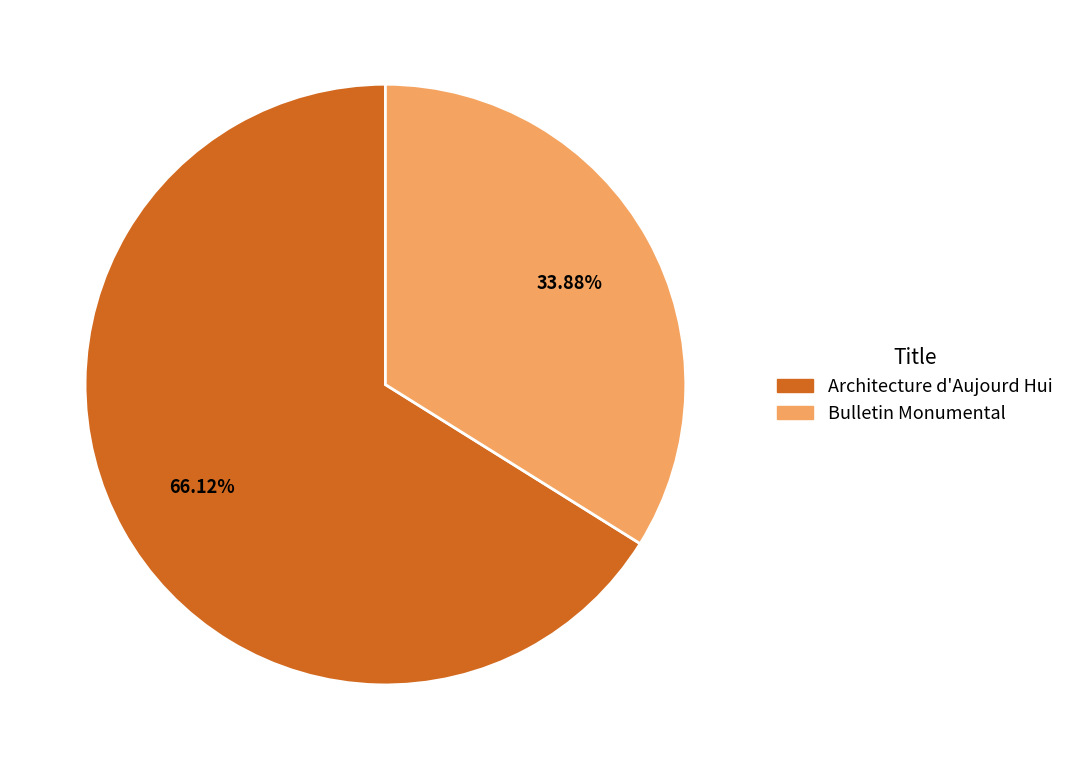

The Architecture d'Aujourd Hui slice represents 66% of the pie. True or false?

True